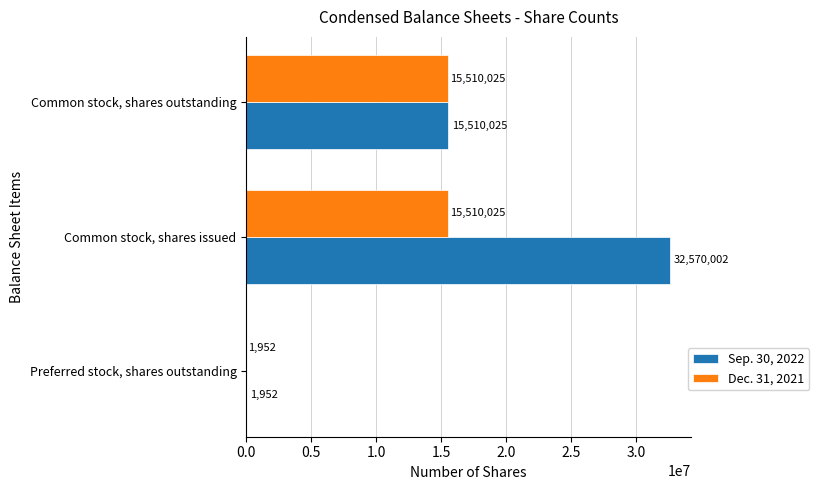

What is the maximum value for Dec. 31, 2021?

15510025